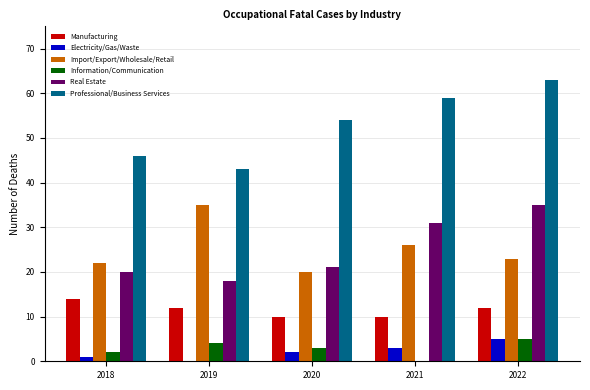

What is the total value across all series at 2019?

112